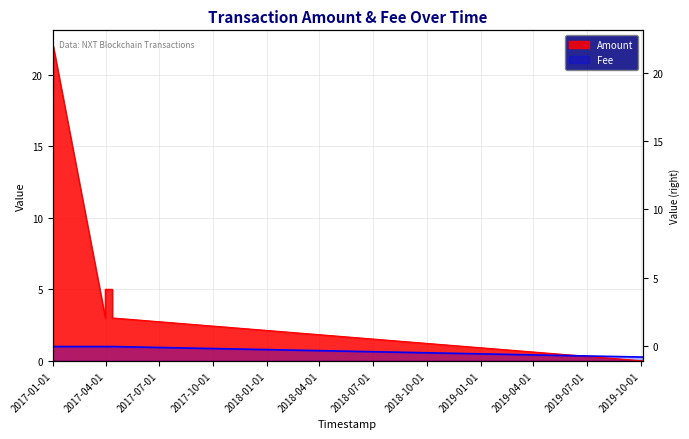

What is the label of the 13th point from the left?

2019-10-04 14:30:44